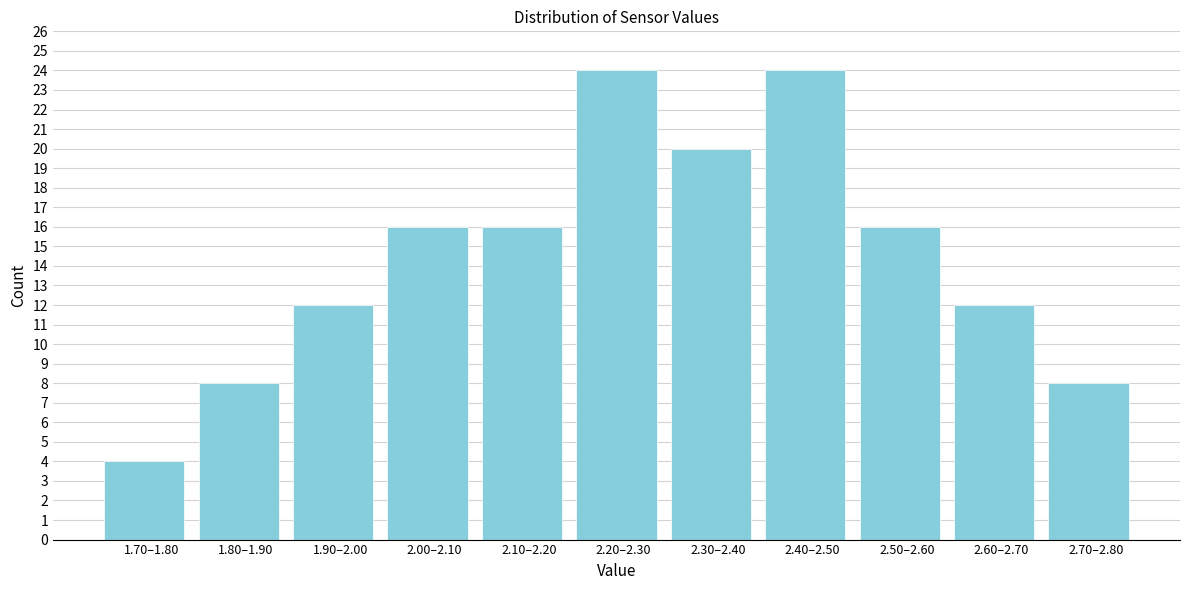

Reading left to right, transcribe all the data shown in this chart.

4	8	12	16	16	24	20	24	16	12	8